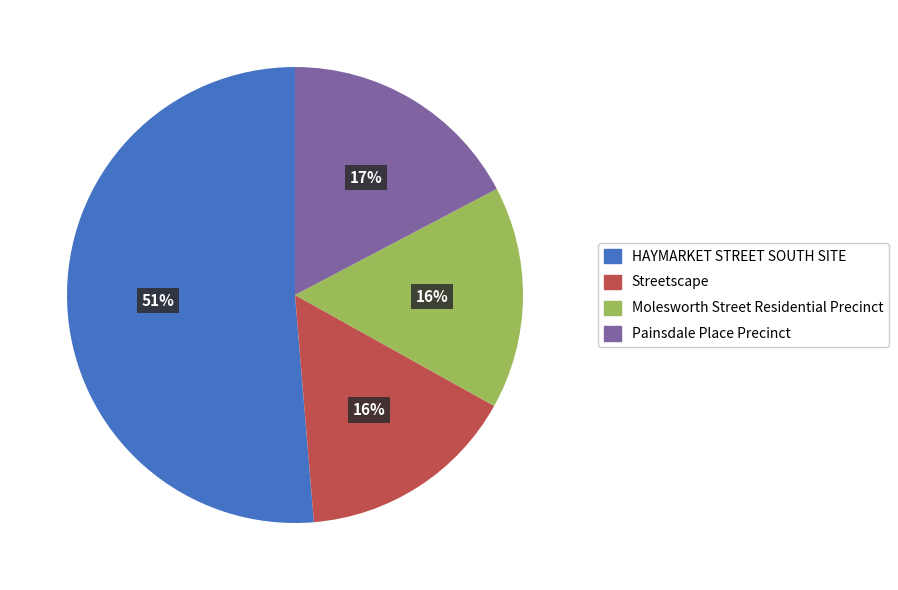

To the nearest percent, what is the average slice percentage?

25%